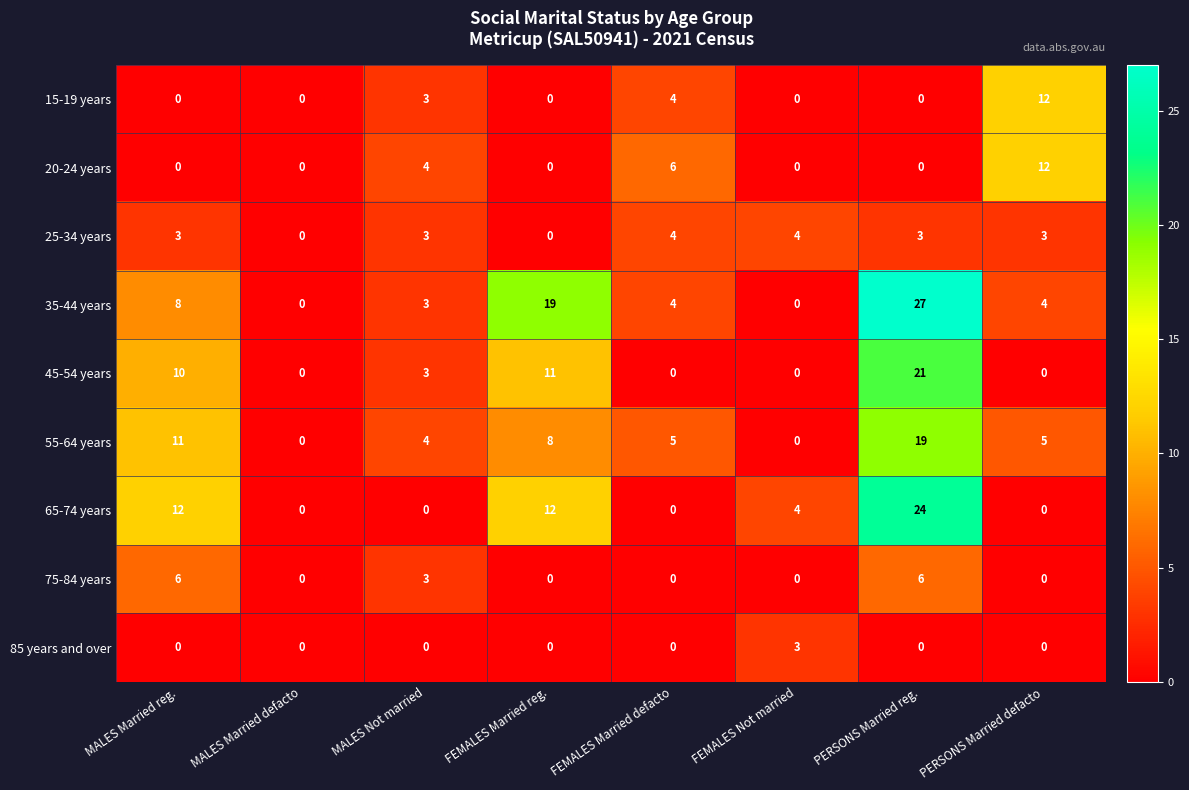

What is the total value across all series at PERSONS Married defacto?

36